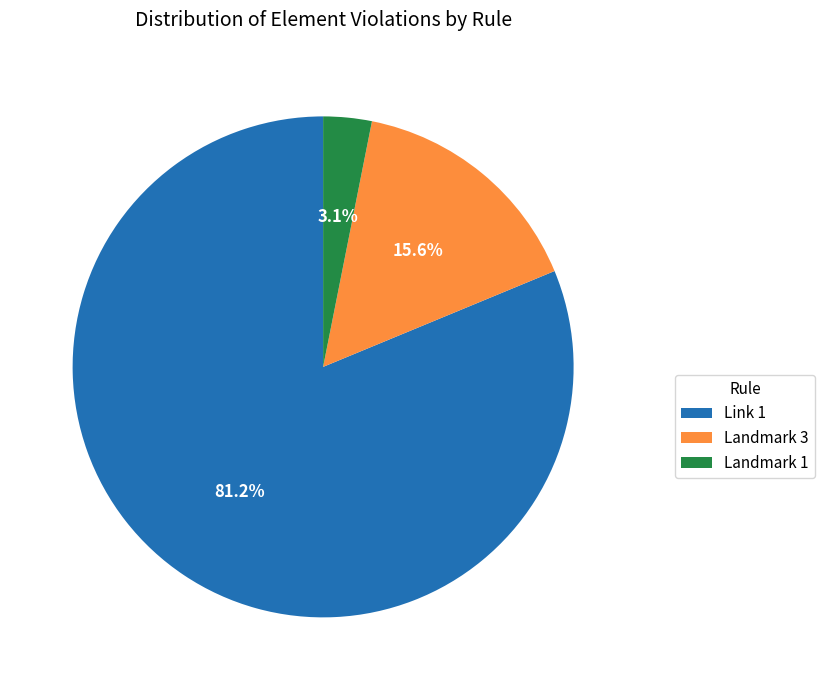

How many slices are in this pie chart?

3